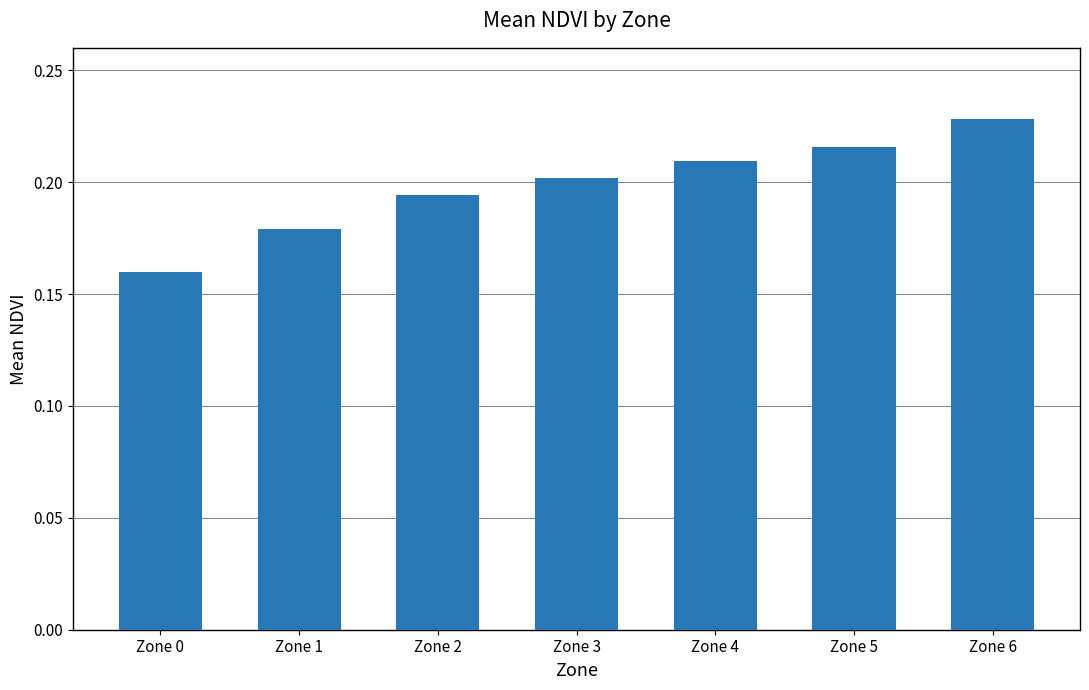

Which has a higher value, Zone 6 or Zone 1?

Zone 6